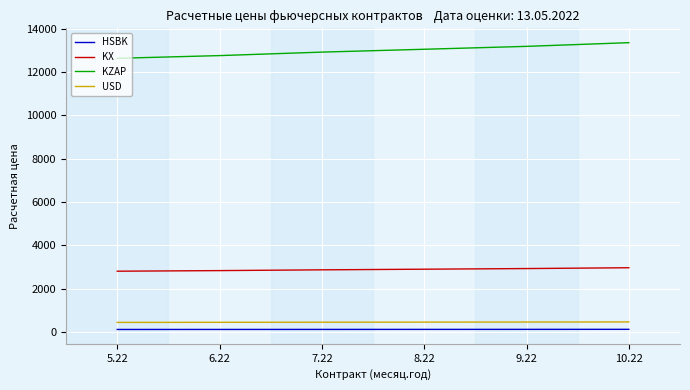

What is the lowest value of the KZAP series?

12641.4